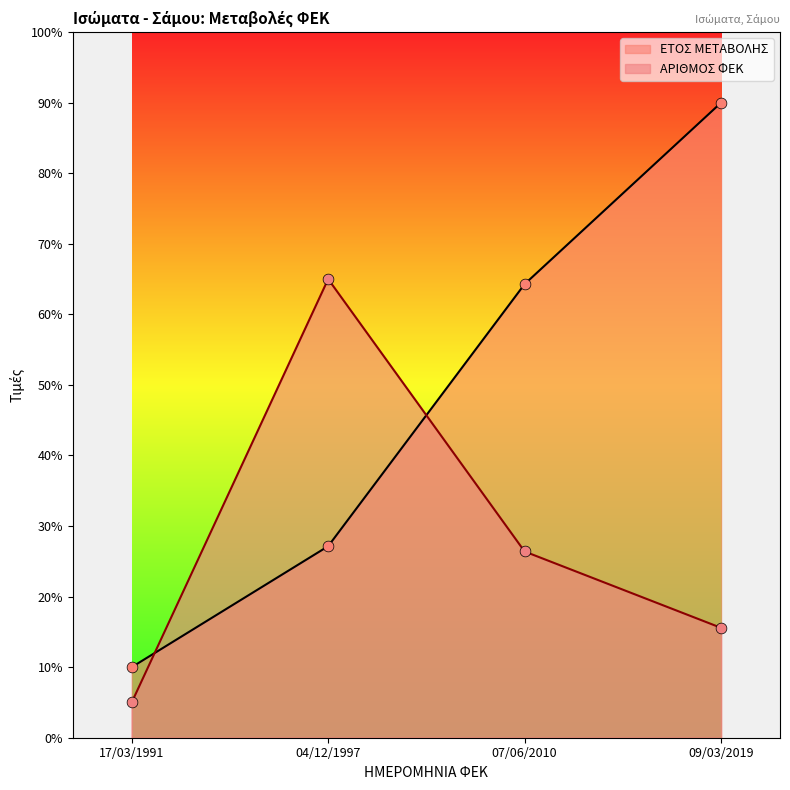

Which series contains the lowest Y value?

ΑΡΙΘΜΟΣ ΦΕΚ